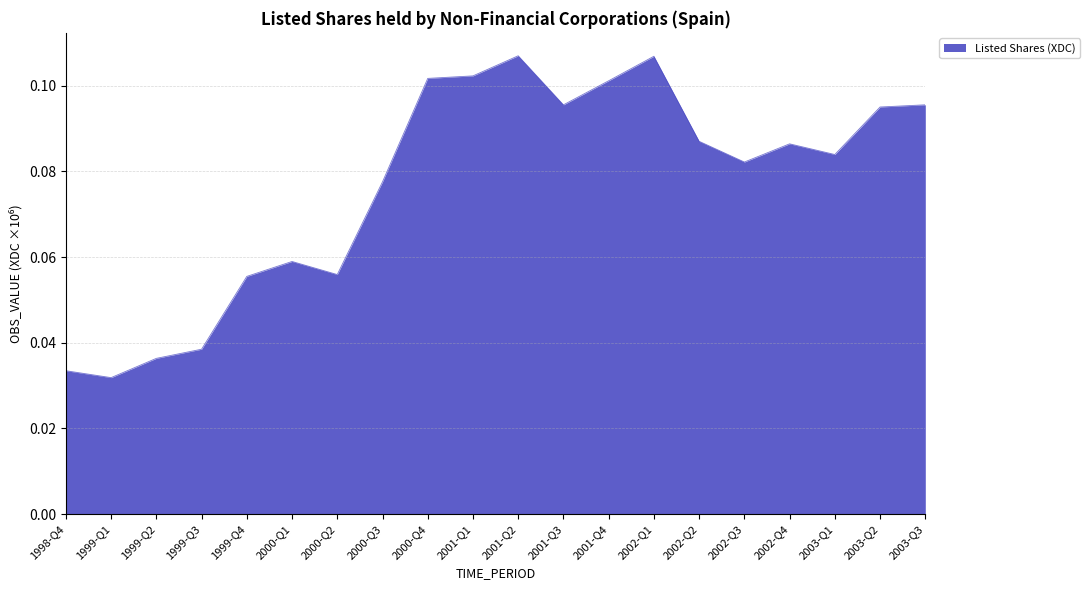

Is it true that the value at 2003-Q2 is 95008?

True